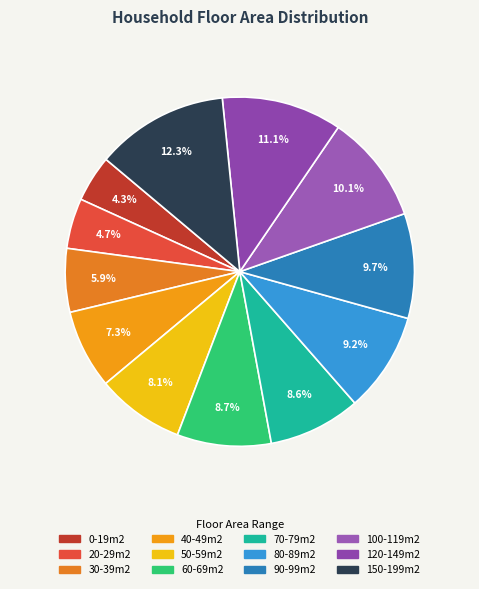

To the nearest percent, what is the average slice percentage?

8%